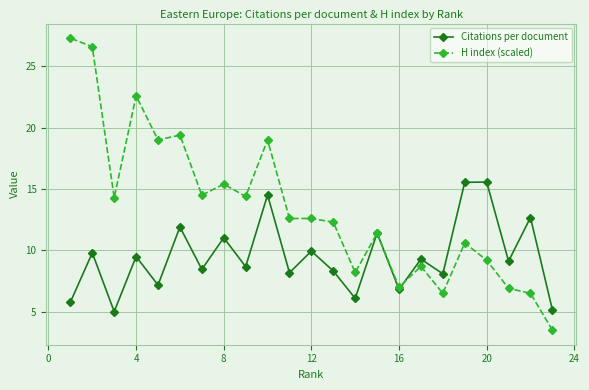

What are all the series names shown in the legend?

Citations per document, H index (scaled)